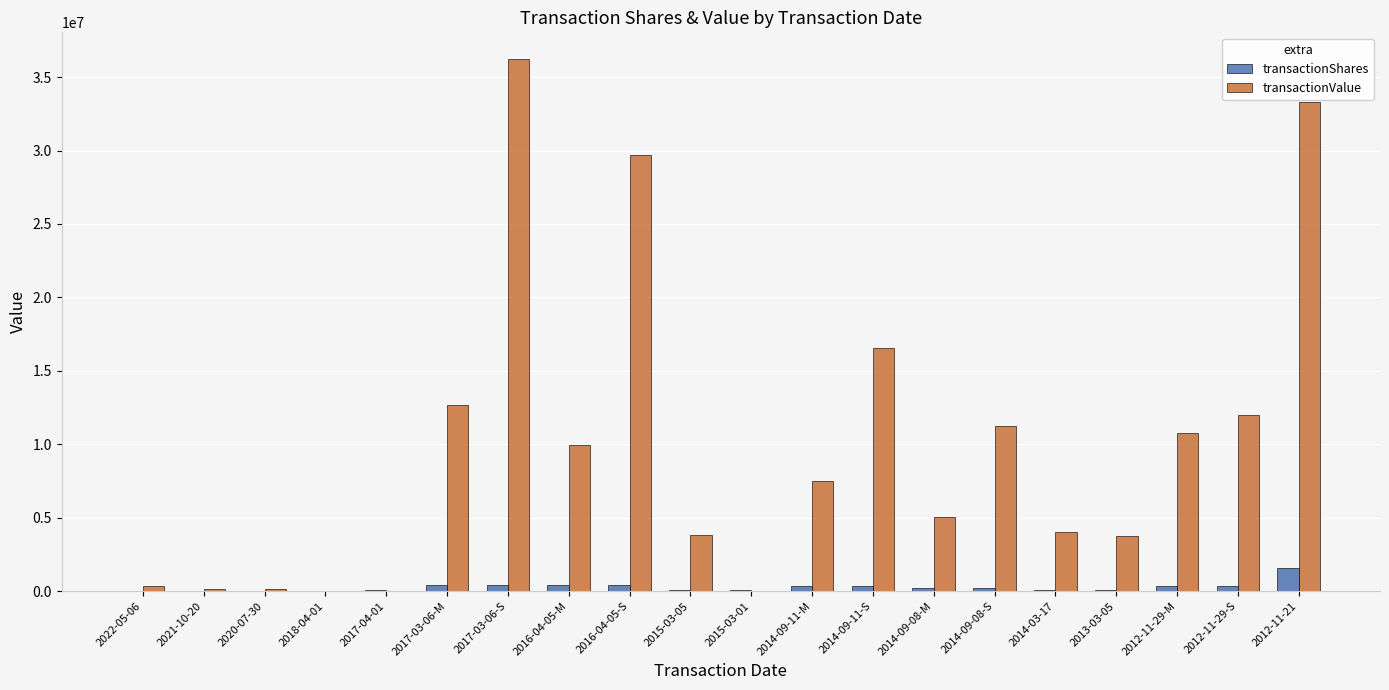

Are the bars grouped side by side (vs. stacked)?

Yes